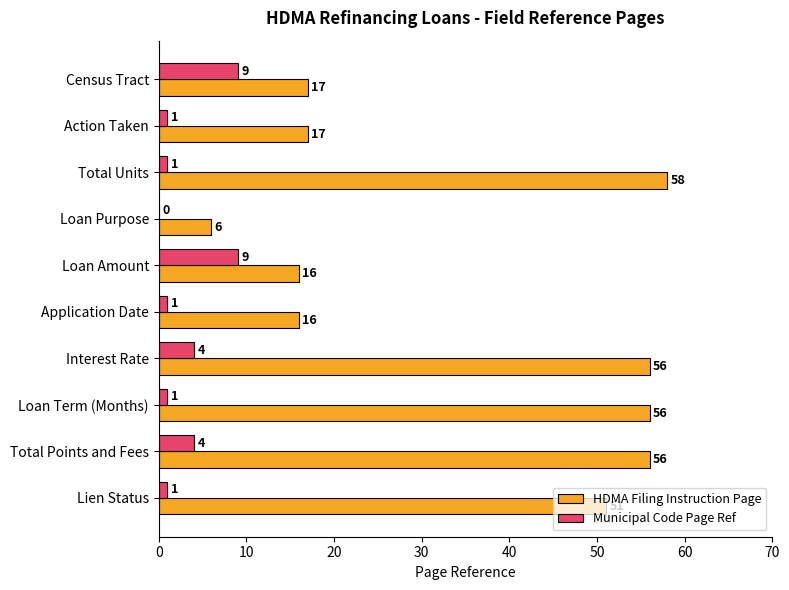

The value of HDMA Filing Instruction Page at Census Tract is 17. True or false?

True